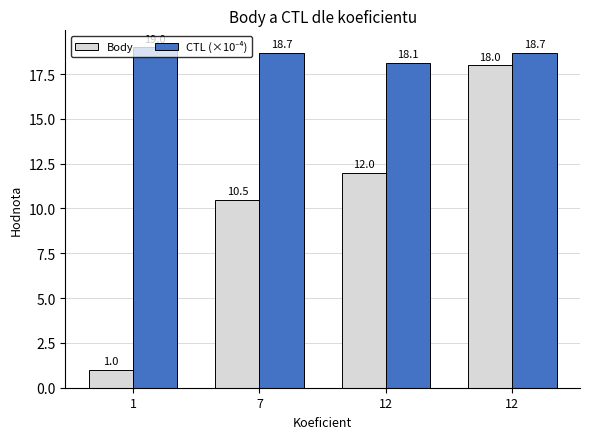

List the series in order of their peak value, lowest first.

Body, CTL (×10⁻⁴)